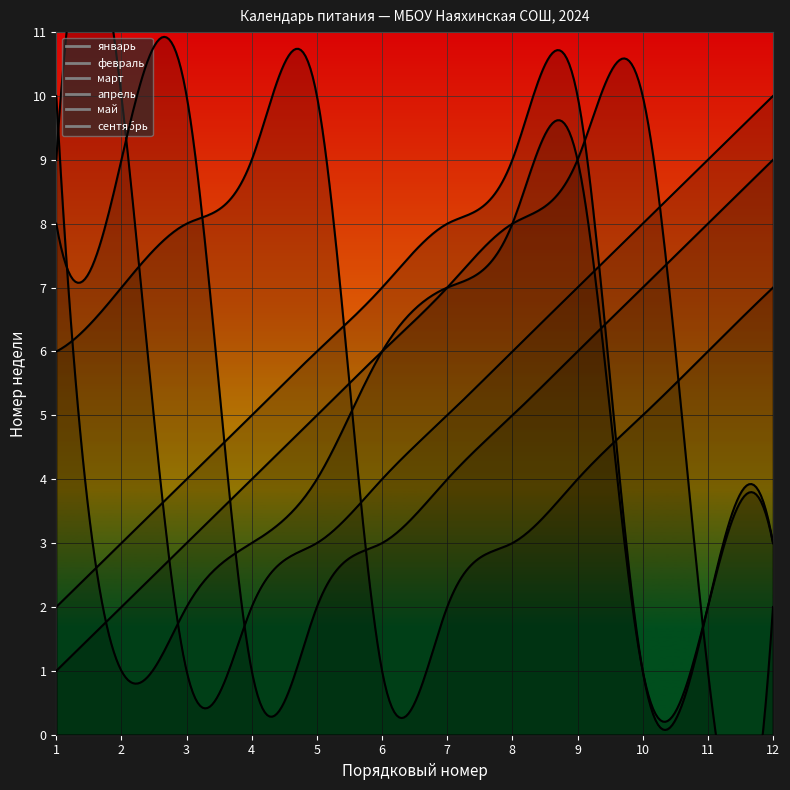

Reading right to left, what are all the values shown in this chart?

январь: 12=3	11=2	10=1	9=10	8=9	7=8	6=7	5=6	4=5	3=4	2=3	1=2
февраль: 12=10	11=9	10=8	9=7	8=6	7=5	6=4	5=3	4=2	3=1	2=10	1=9
март: 12=3	11=2	10=1	9=9	8=8	7=7	6=6	5=4	4=3	3=2	2=1	1=10
апрель: 12=7	11=6	10=5	9=4	8=3	7=2	6=1	5=10	4=9	3=8	2=7	1=6
май: 12=9	11=8	10=7	9=6	8=5	7=4	6=3	5=2	4=1	3=10	2=9	1=8
сентябрь: 12=2	11=1	10=10	9=9	8=8	7=7	6=6	5=5	4=4	3=3	2=2	1=1